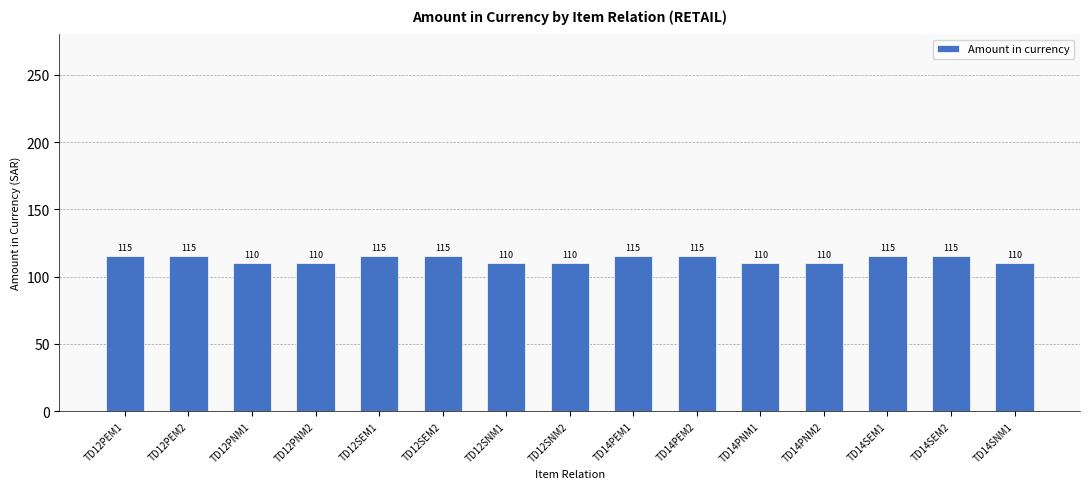

Reading left to right, what are all the values shown in this chart?

TD12PEM1=115	TD12PEM2=115	TD12PNM1=110	TD12PNM2=110	TD12SEM1=115	TD12SEM2=115	TD12SNM1=110	TD12SNM2=110	TD14PEM1=115	TD14PEM2=115	TD14PNM1=110	TD14PNM2=110	TD14SEM1=115	TD14SEM2=115	TD14SNM1=110